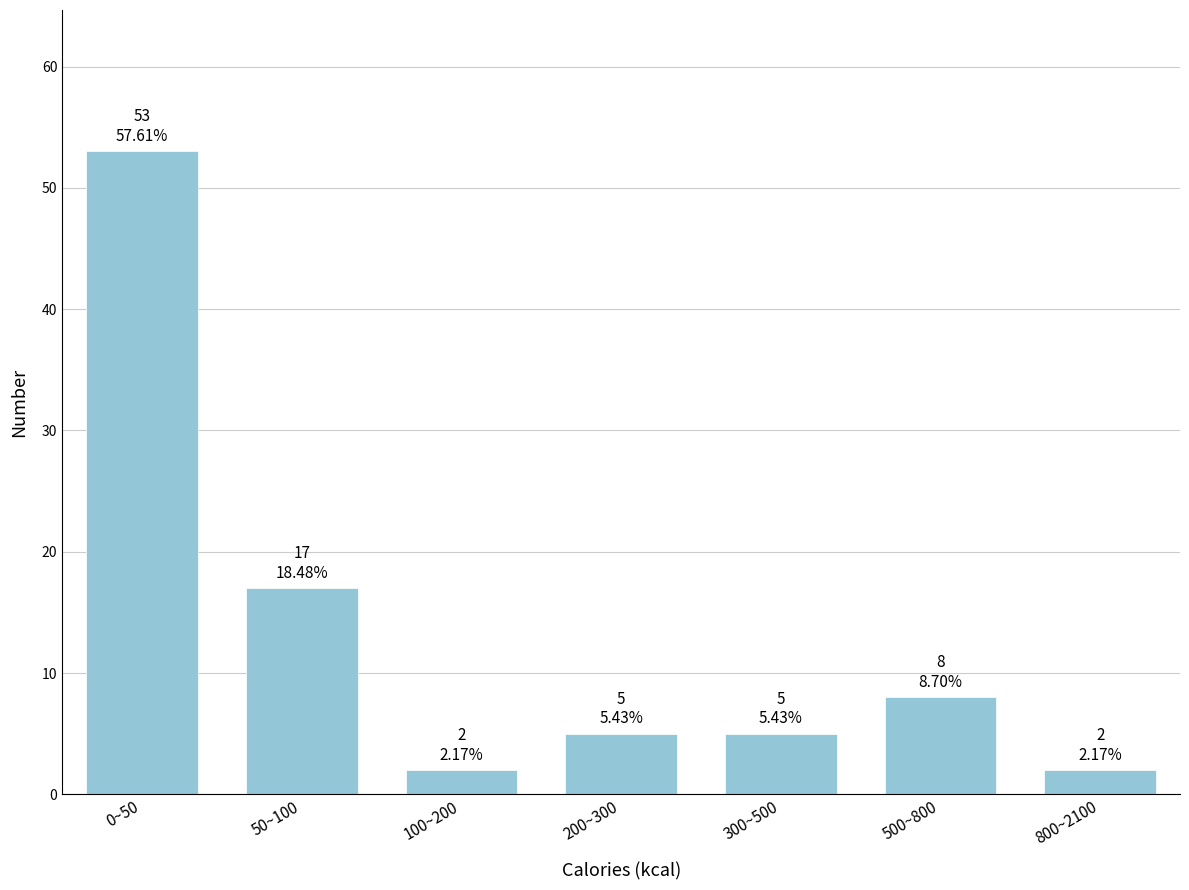

Reading left to right, what are all the values shown in this chart?

0~50=53	50~100=17	100~200=2	200~300=5	300~500=5	500~800=8	800~2100=2